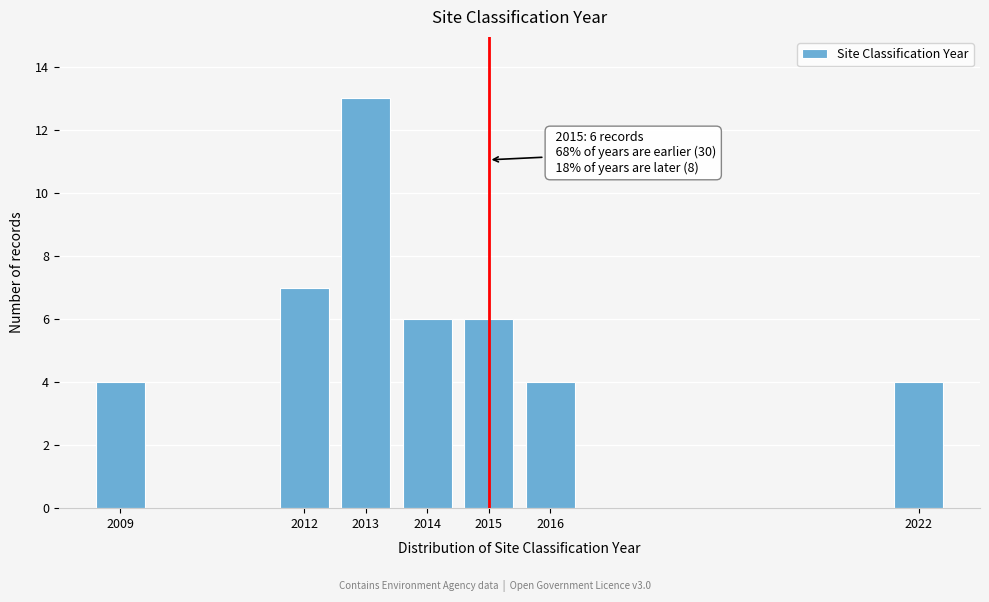

Reading right to left, what are all the values shown in this chart?

2022=4	2016=4	2015=6	2014=6	2013=13	2012=7	2009=4